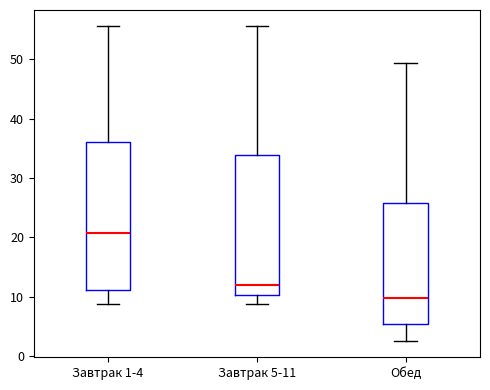

Reading left to right, transcribe this box plot: for each box, give where its median line is, the range the box spans, and where its two whiskers end, as read against the y-axis. The values are not printed on the chart, so give them approximately, as read against the axis.

Завтрак 1-4: median 21, box 11 to 36, whiskers 9 to 56
Завтрак 5-11: median 12, box 10 to 34, whiskers 9 to 56
Обед: median 10, box 5 to 26, whiskers 3 to 49